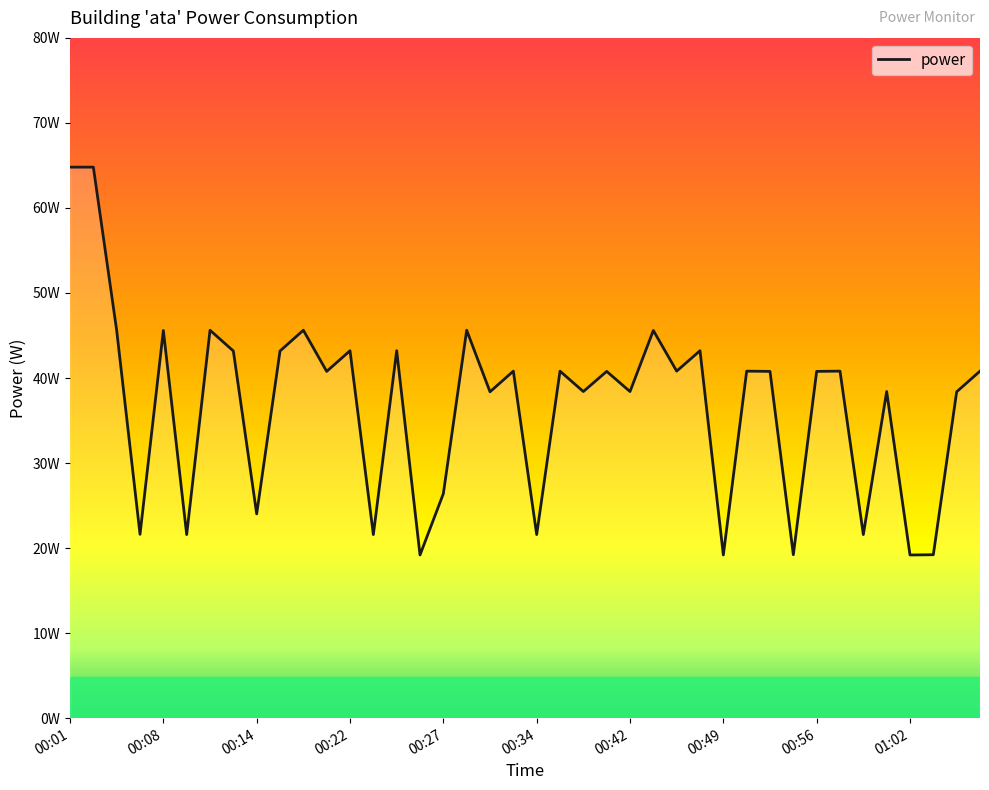

Where does the data first go above 40?

00:01